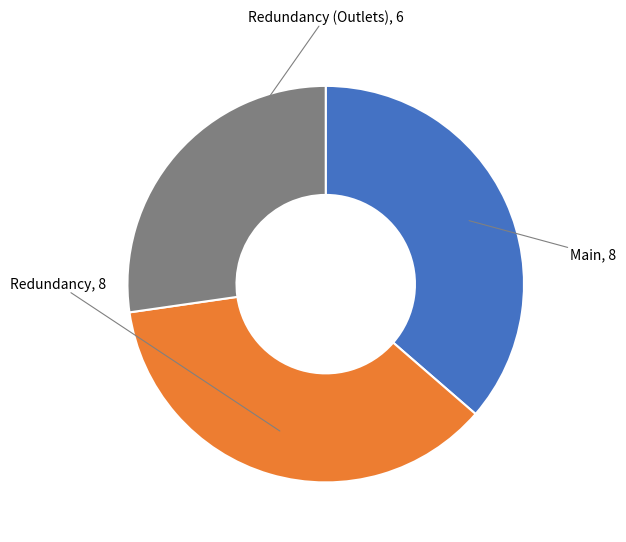

Does any single category account for the majority?

No